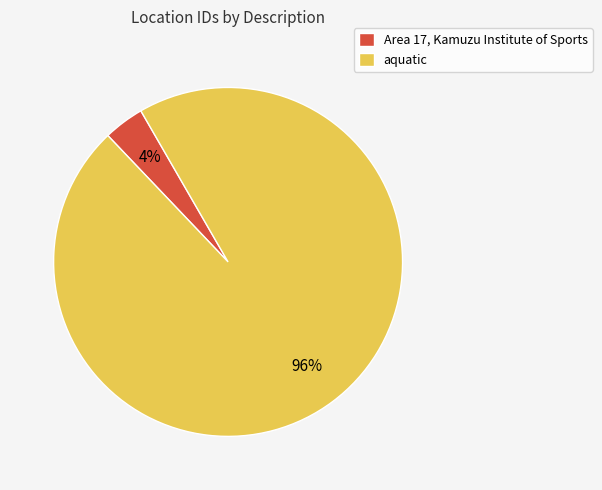

Do Area 17, Kamuzu Institute of Sports and aquatic together represent more than half of the pie?

Yes